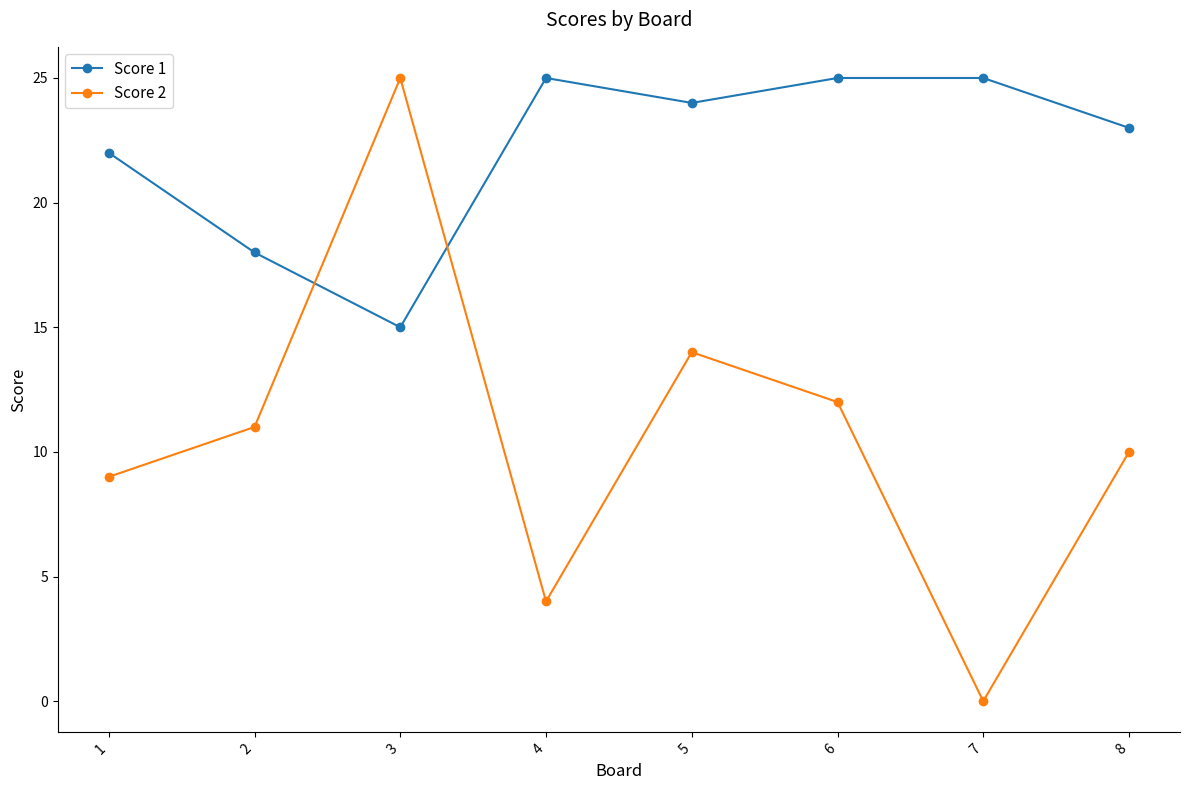

Does the chart have visible grid lines?

No